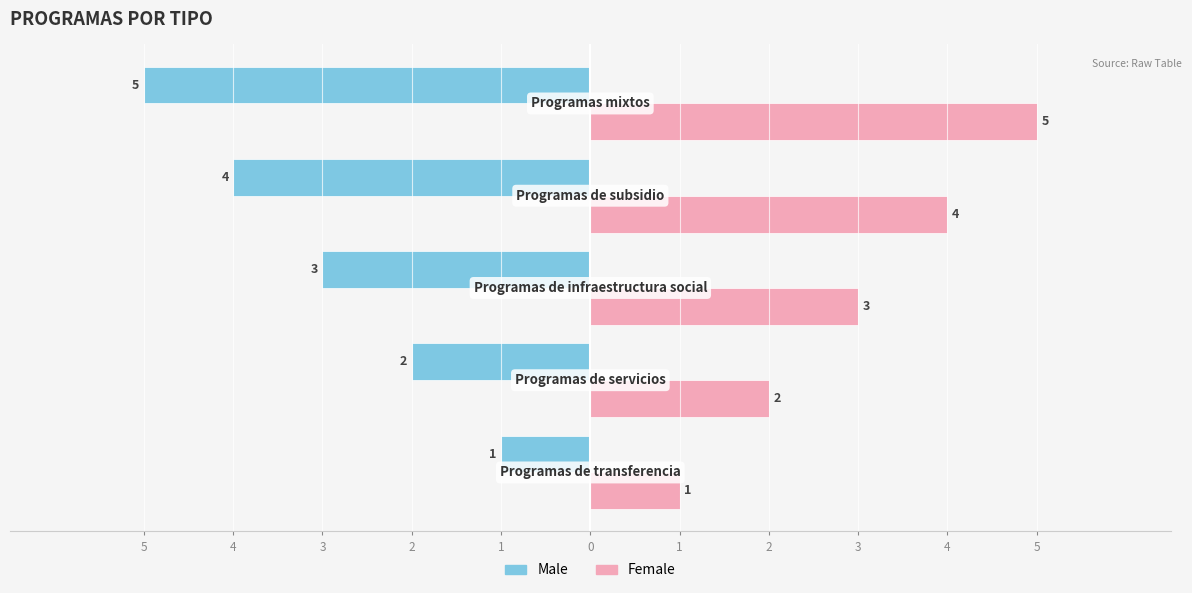

What are all the series names shown in the legend?

Male, Female